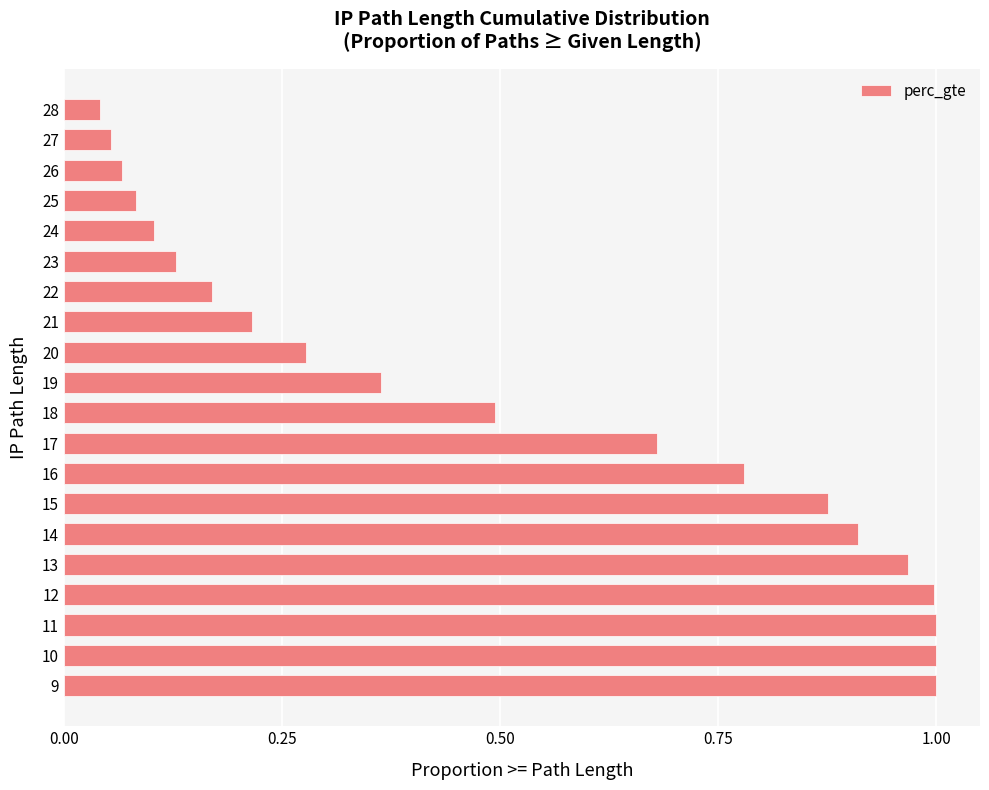

What is the average value?

0.5